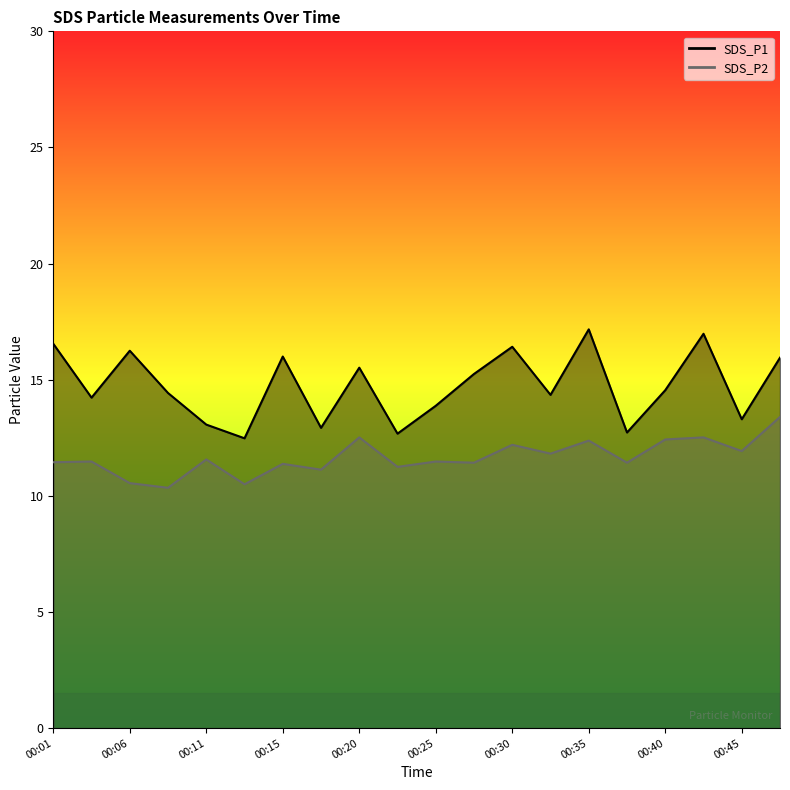

What is the maximum value shown in the chart?

17.2